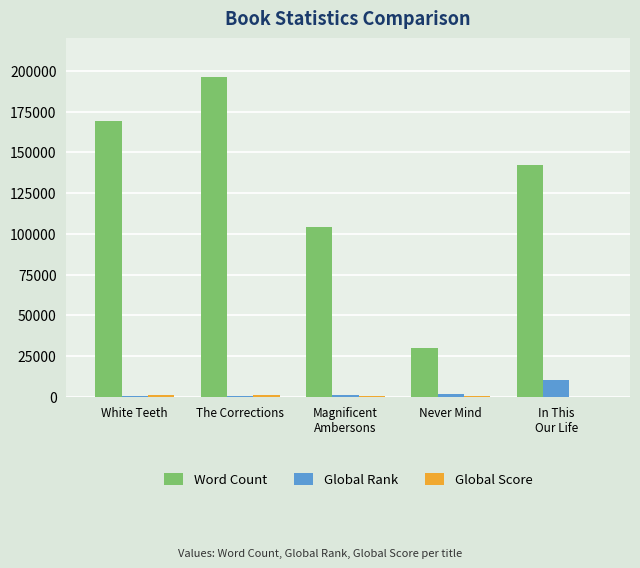

At which category is the sum across all series the highest?

The Corrections